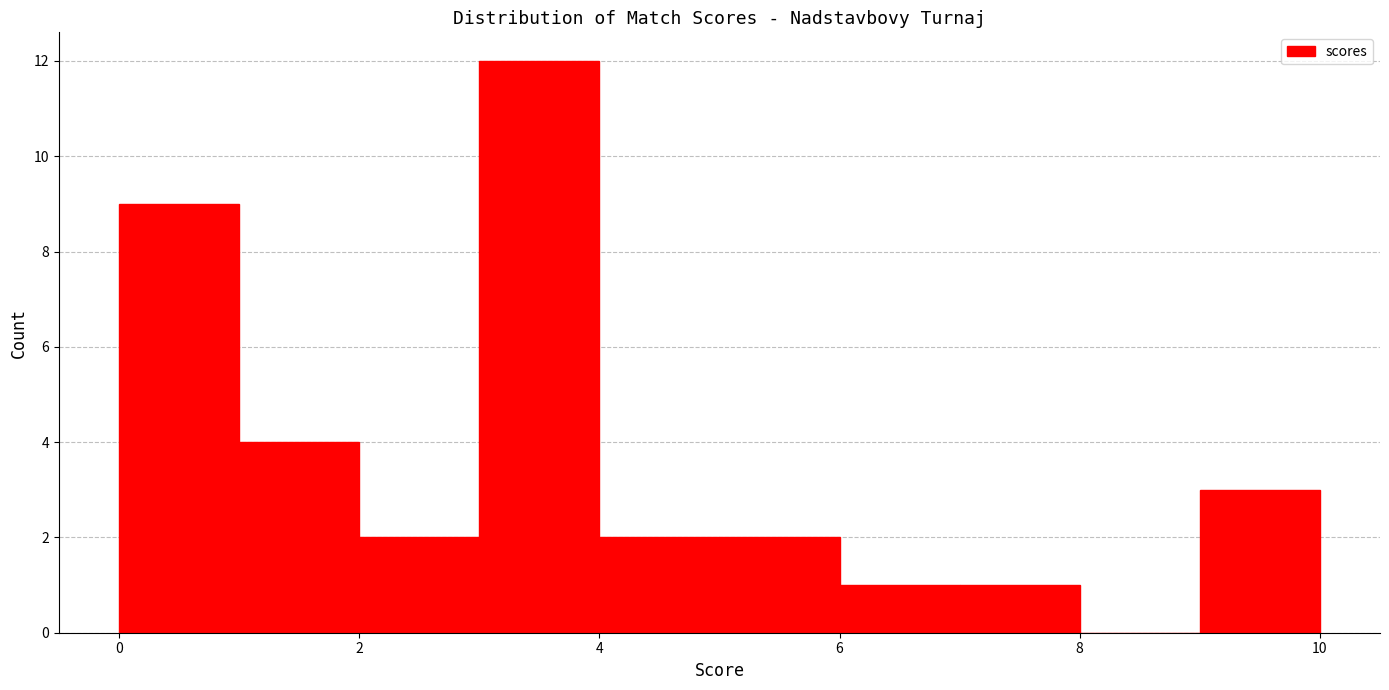

Reading left to right, transcribe this chart: for each bar, give the range it covers on the x-axis and its height. The values are not printed on the chart, so give them approximately, as read against the axis.

0 to 1: 9
1 to 2: 4
2 to 3: 2
3 to 4: 12
4 to 5: 2
5 to 6: 2
6 to 7: 1
7 to 8: 1
8 to 9: 0
9 to 10: 3